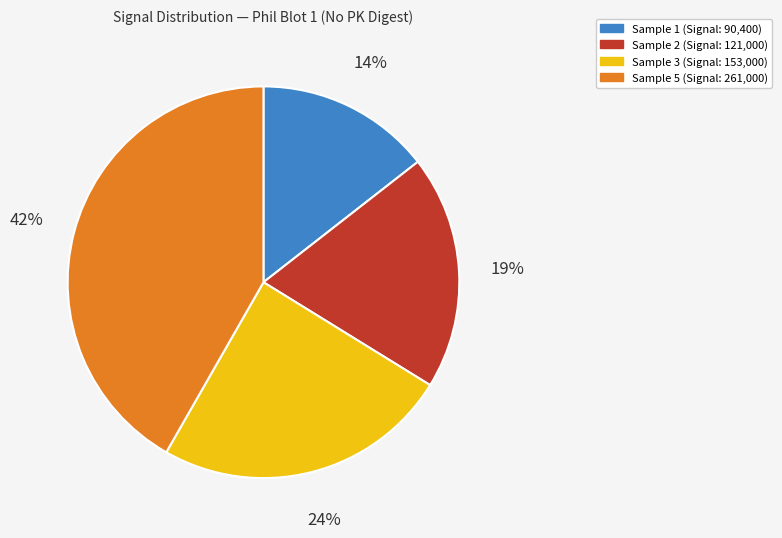

Count the number of slices in the pie.

4